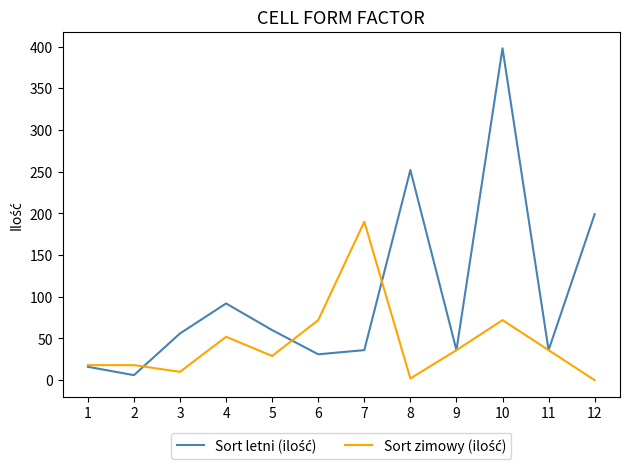

At which category is the sum across all series the highest?

10